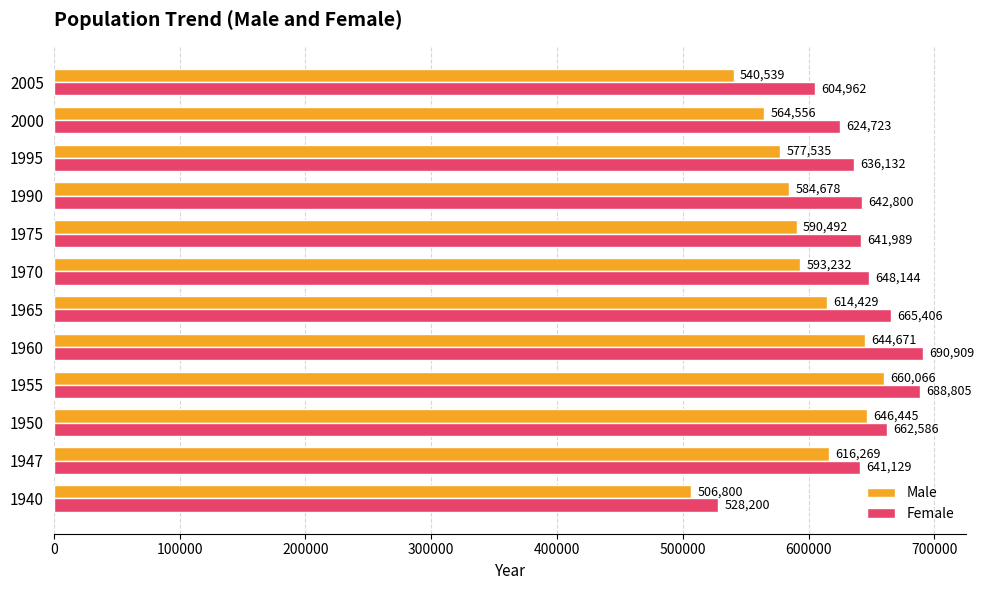

The Male series shows 616269 at 1947. True or false?

True